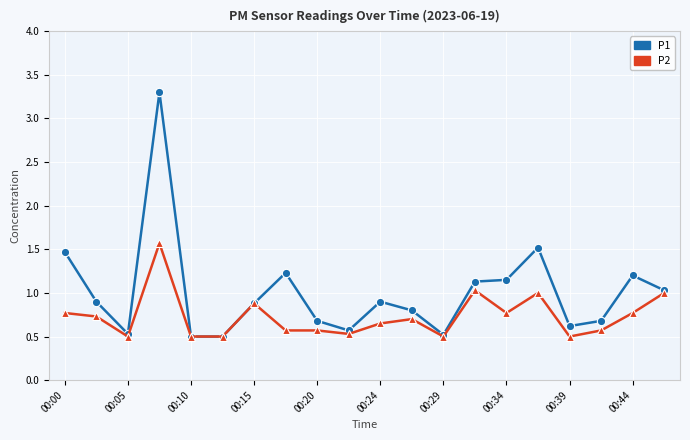

What is the minimum value for P1?

0.5